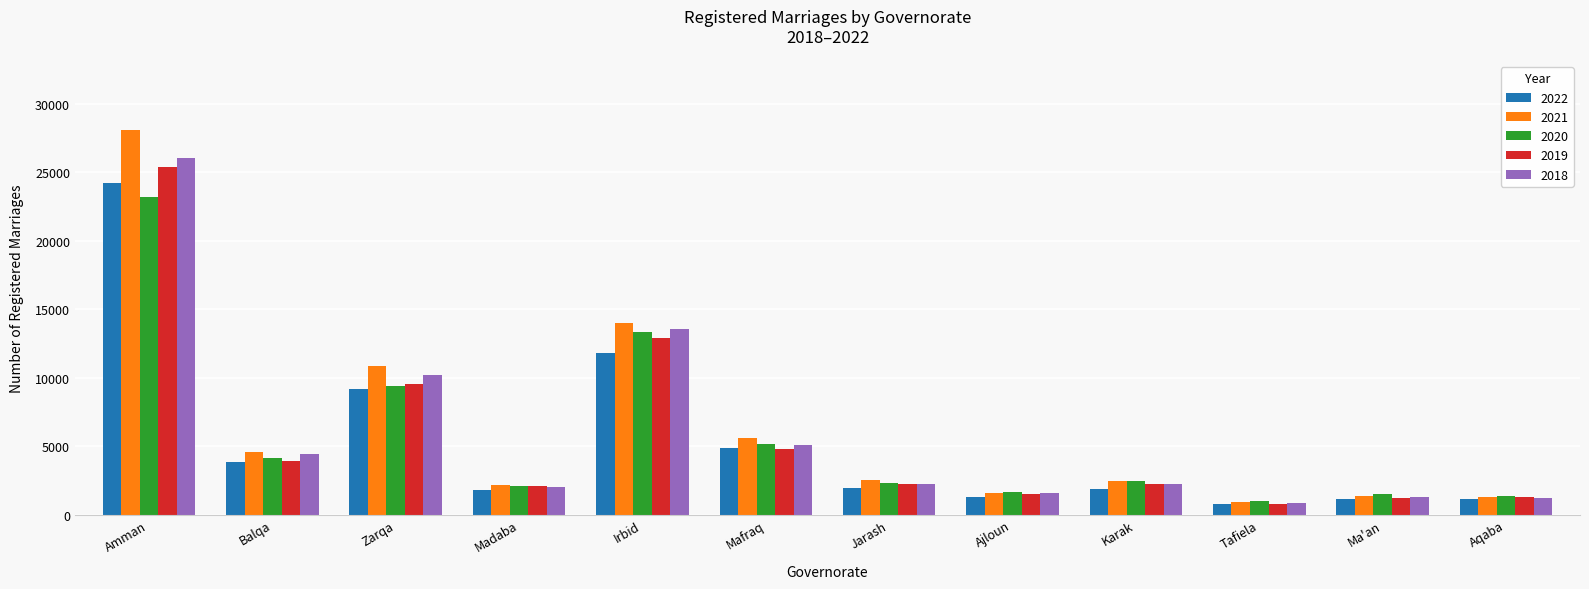

What is the total value across all series at Madaba?

10103